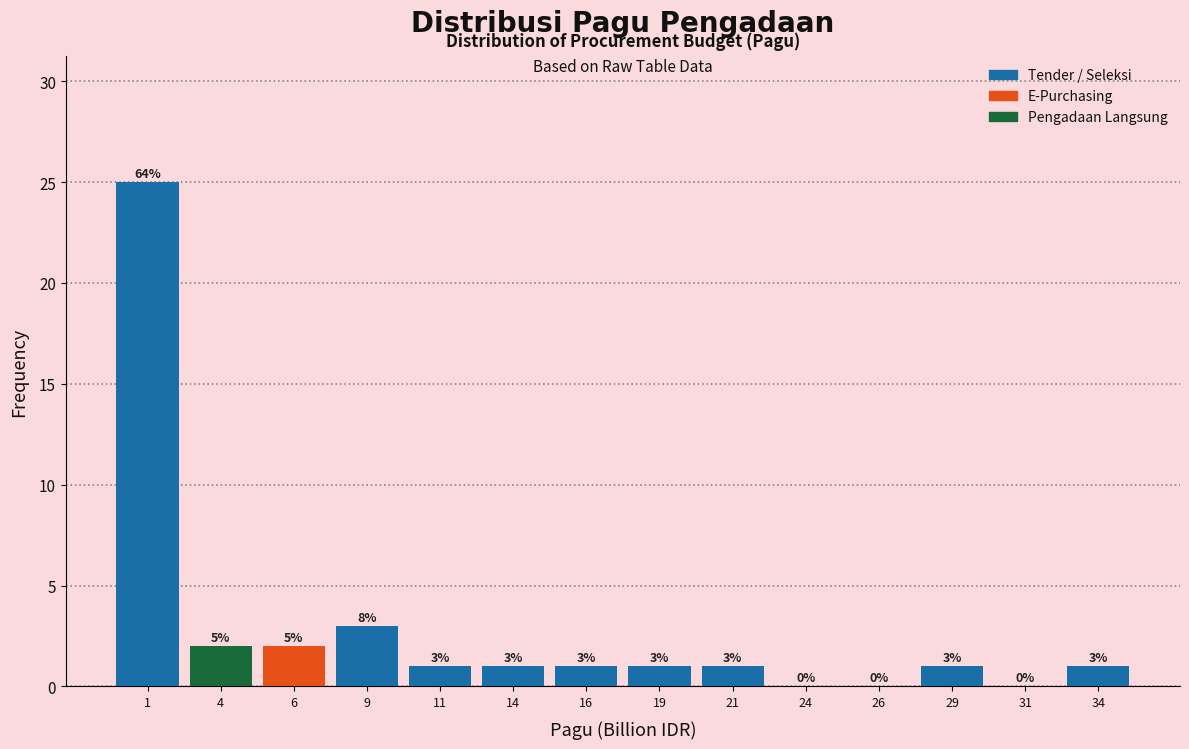

Over which range of the x-axis is the bar tallest?

0.0 to 2.5